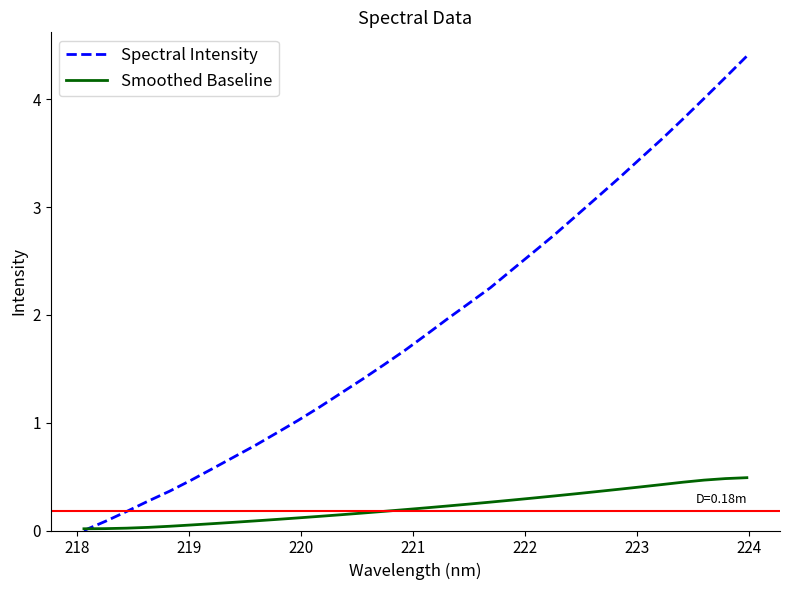

Which series has the largest total across all categories?

Spectral Intensity